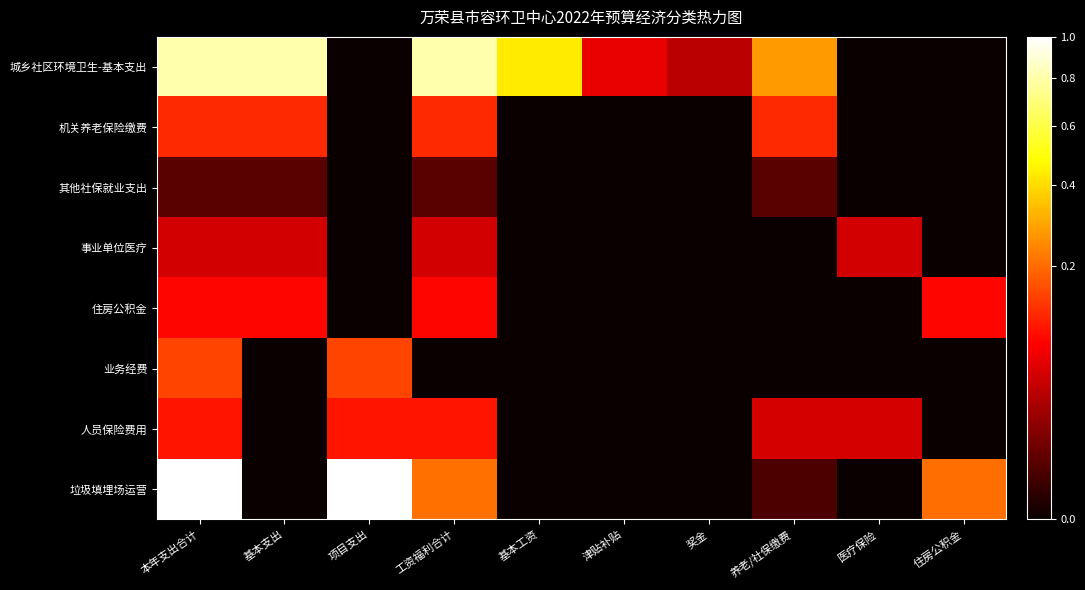

How many series are shown in this chart?

8